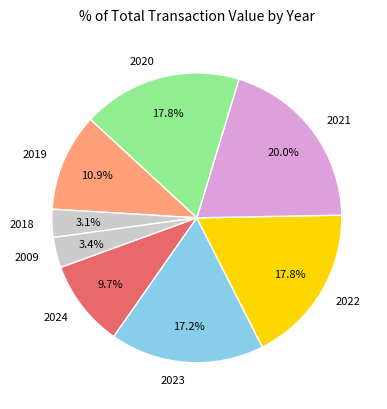

How many segments does this pie chart have?

8